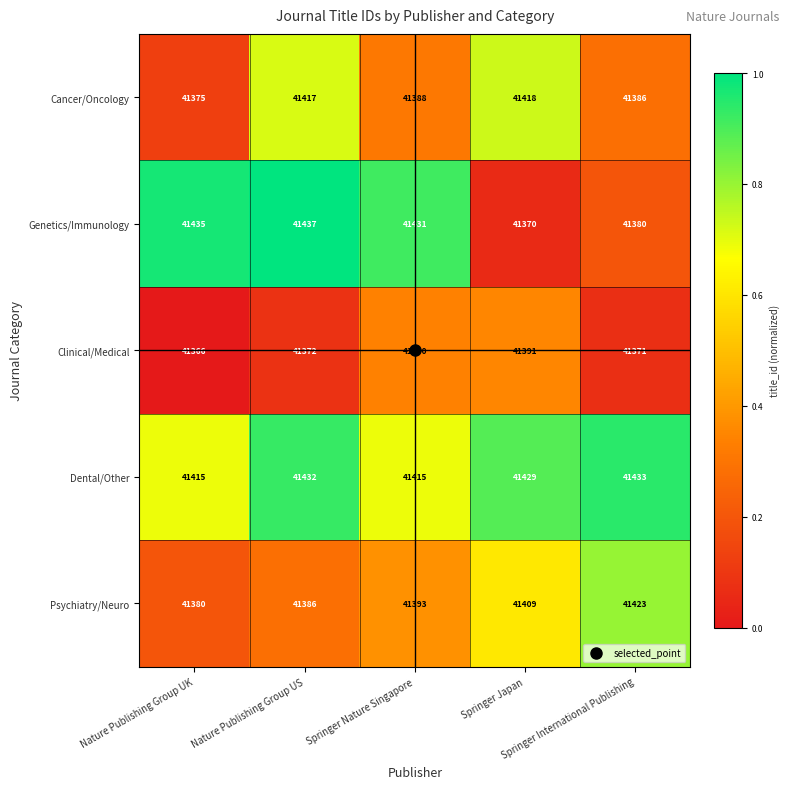

What is the maximum value shown in the chart?

41437